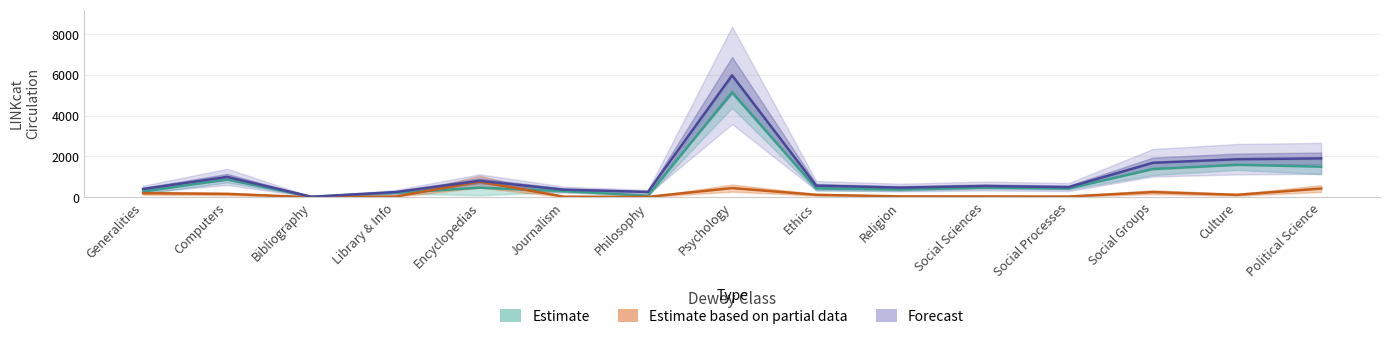

Count the number of categories in the chart.

15